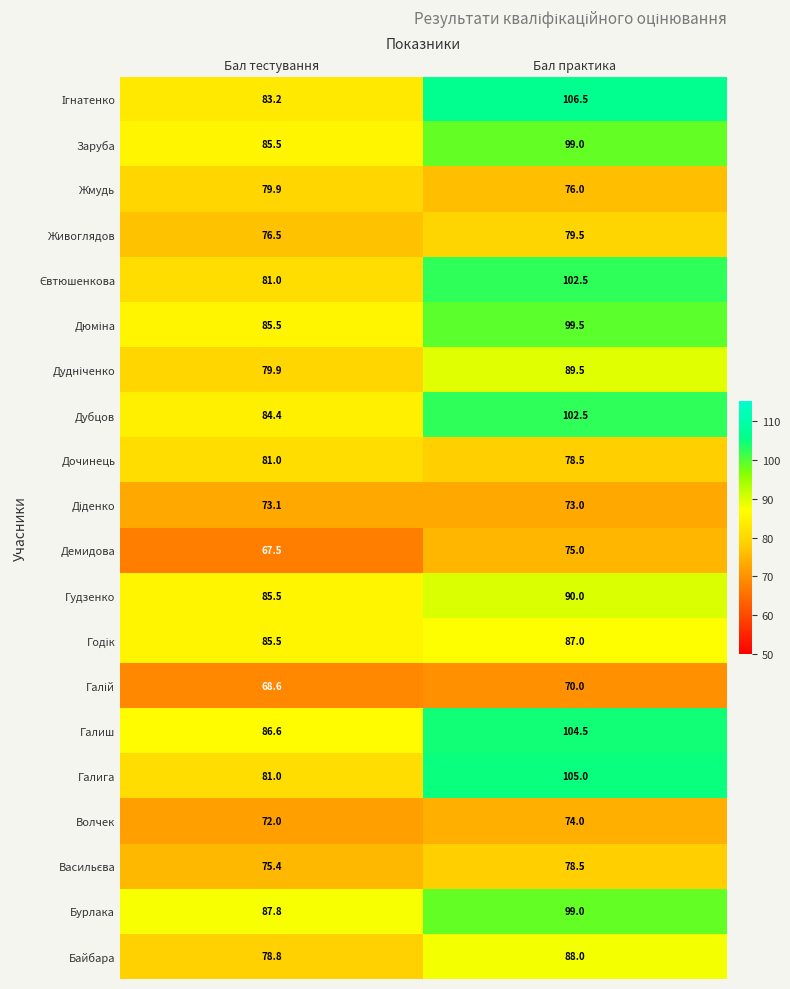

What is the lowest value of the Галиш series?

86.6